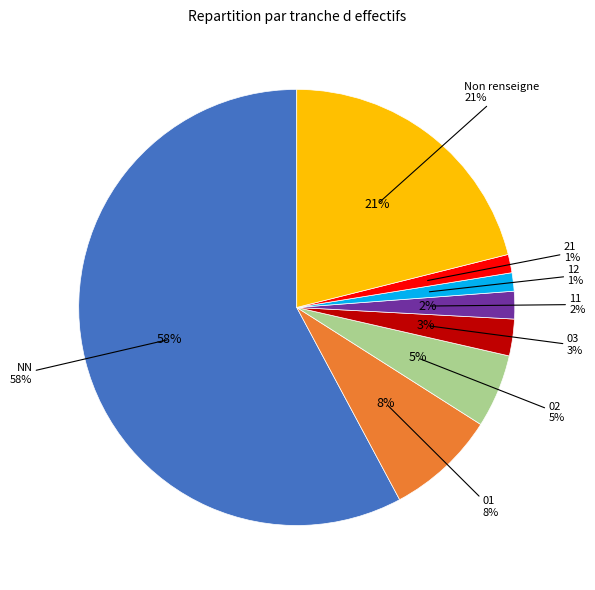

Between 03 and 02, which is larger?

02